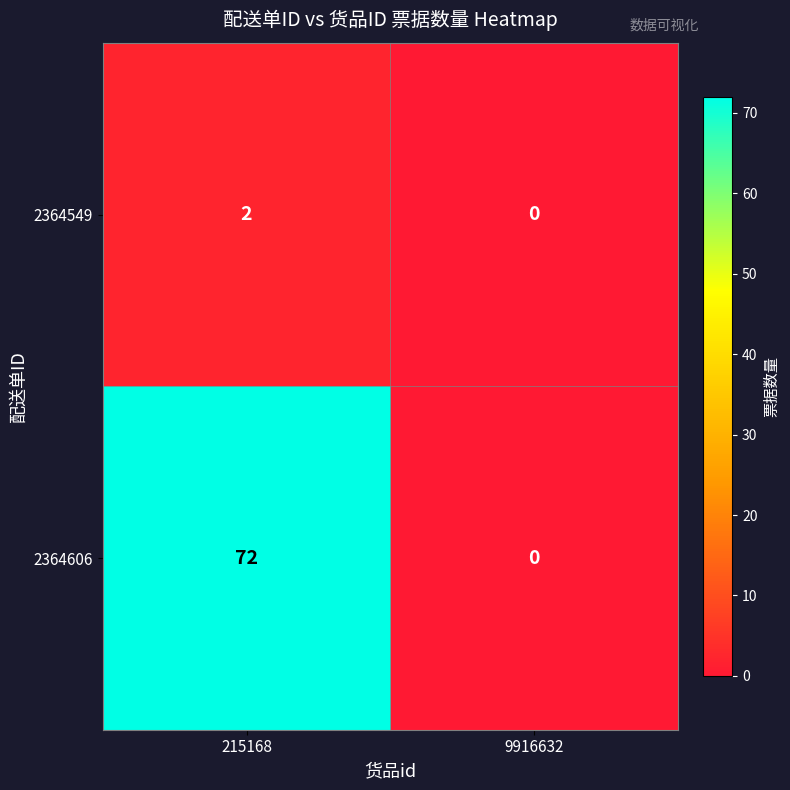

Which series has the largest total across all categories?

2364606